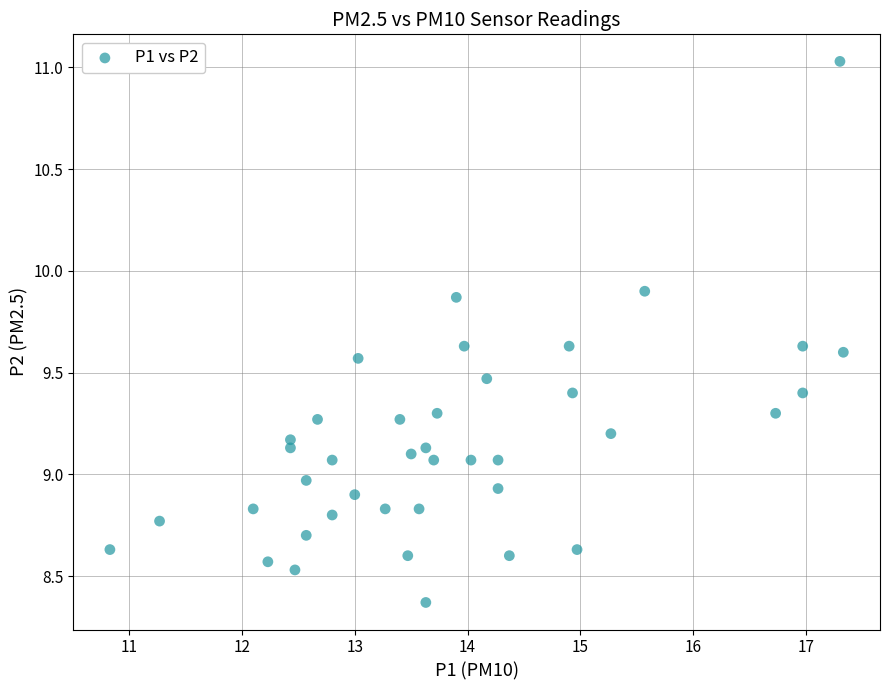

What is the range of Y values (max minus min)?

2.7